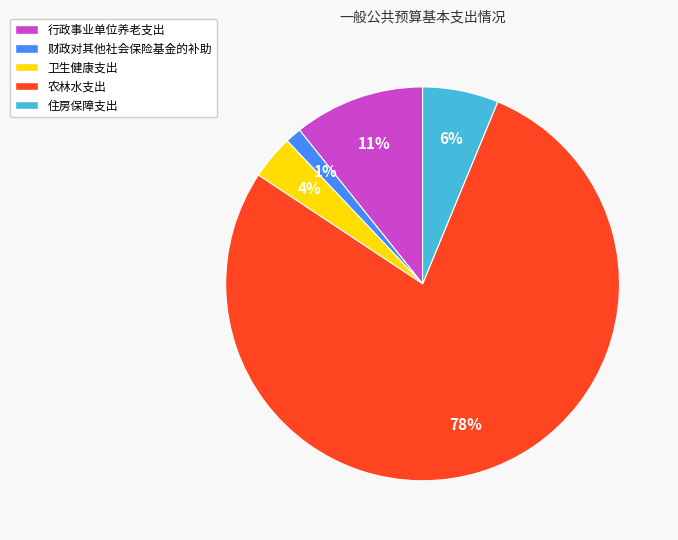

Does 农林水支出 represent more than half of the total?

Yes